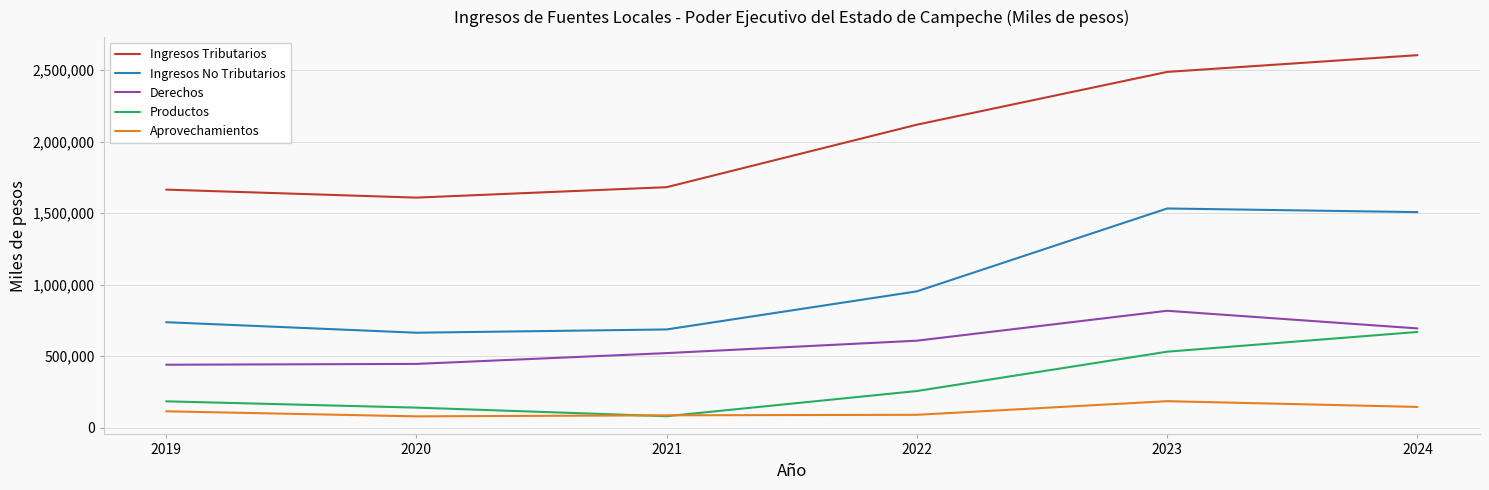

How many values in the Ingresos No Tributarios series are below 952621?

3